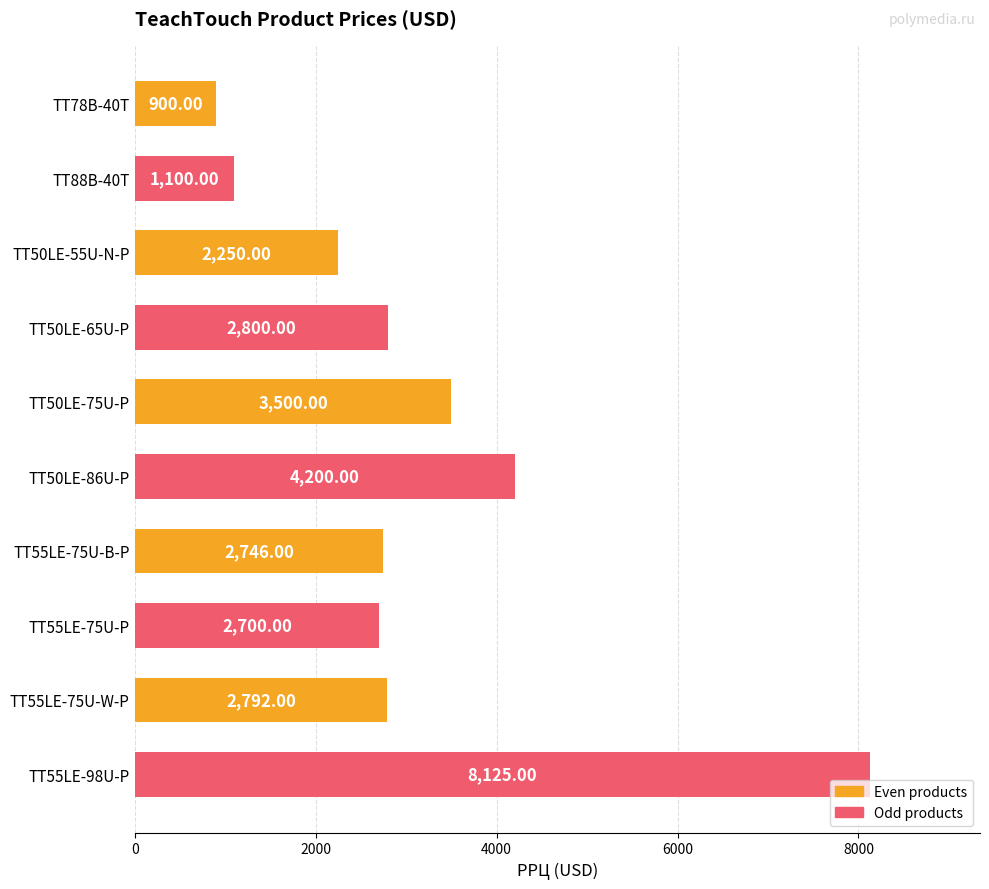

What is the sum of the values at TT50LE-86U-P and TT78B-40T?

5100